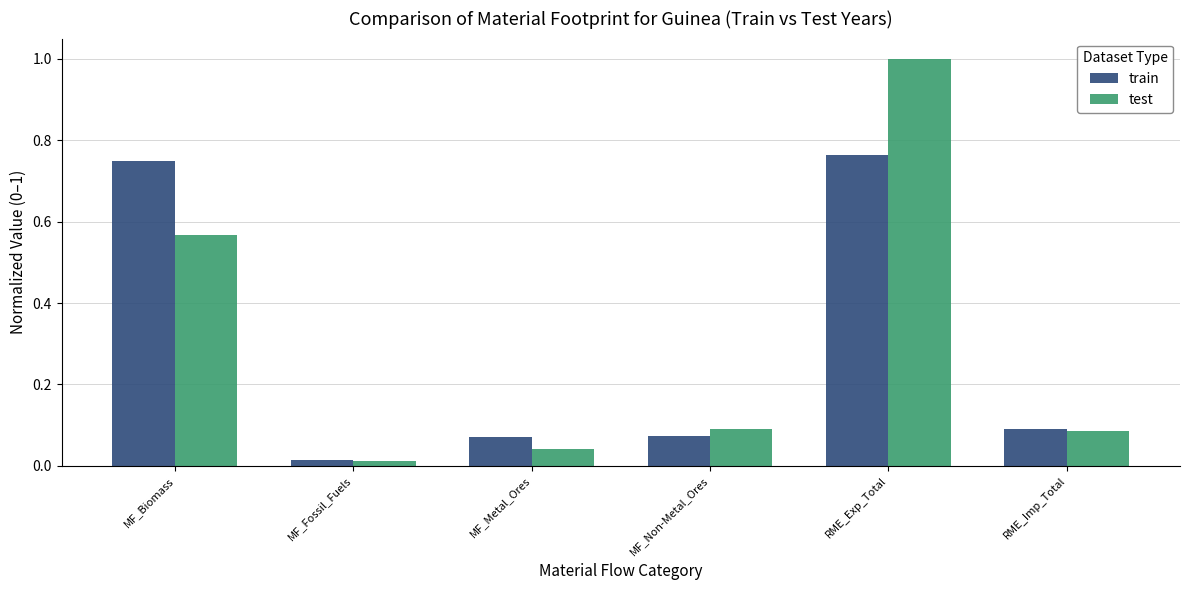

Rank the series by their maximum value, from lowest to highest.

train, test